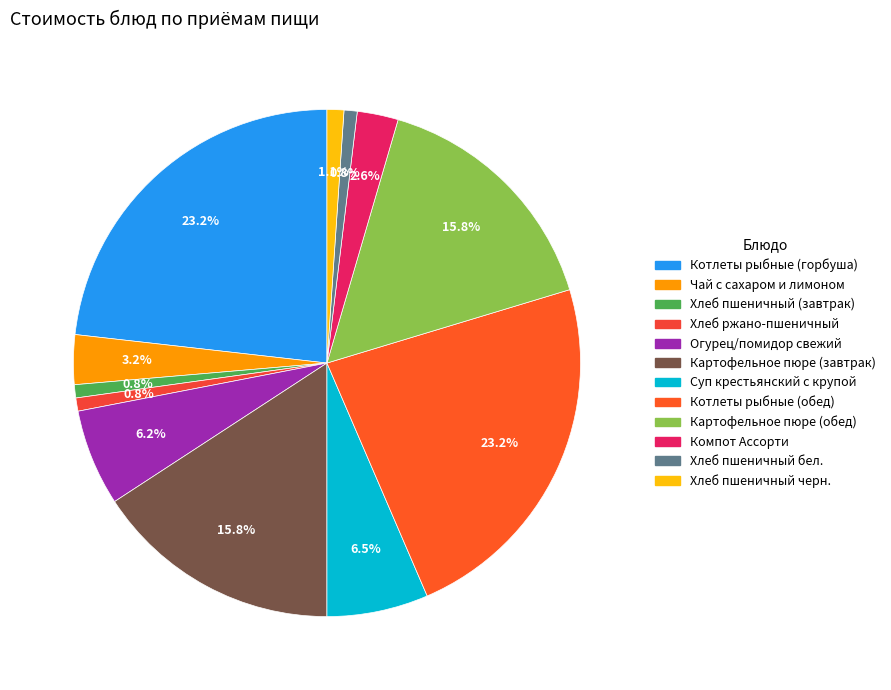

Combined, what portion of the pie is Огурец/помидор свежий and Компот Ассорти?

8.8%